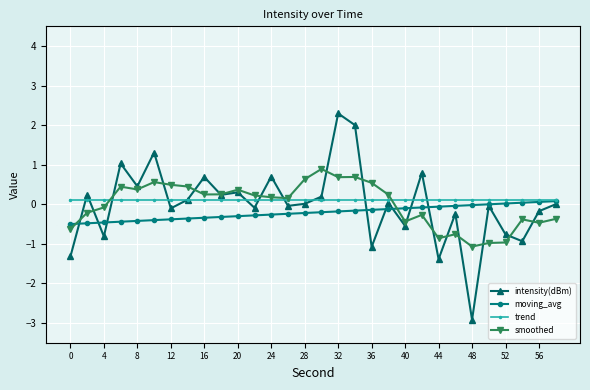

How many lines are shown in the chart?

4